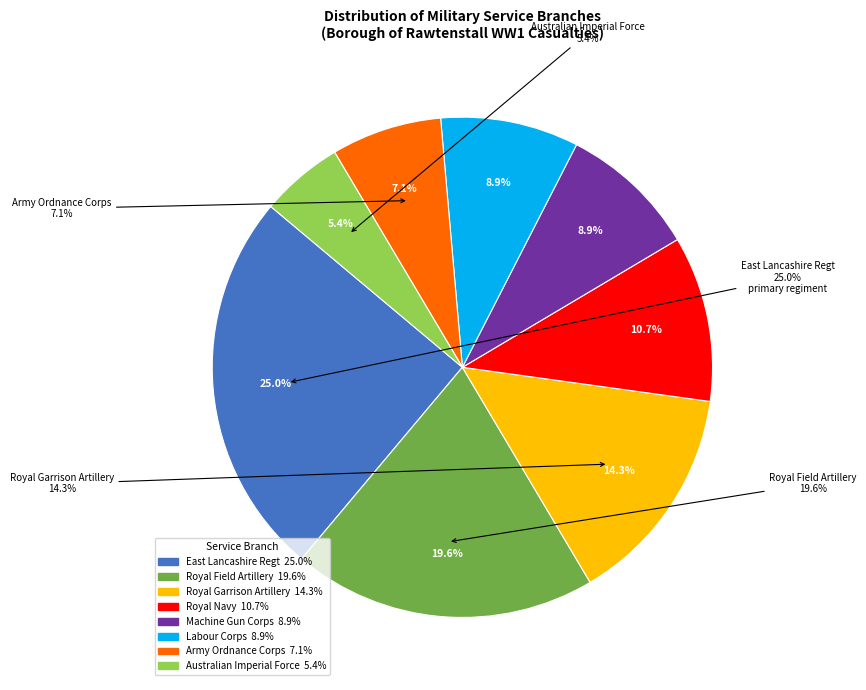

How many segments does this pie chart have?

8